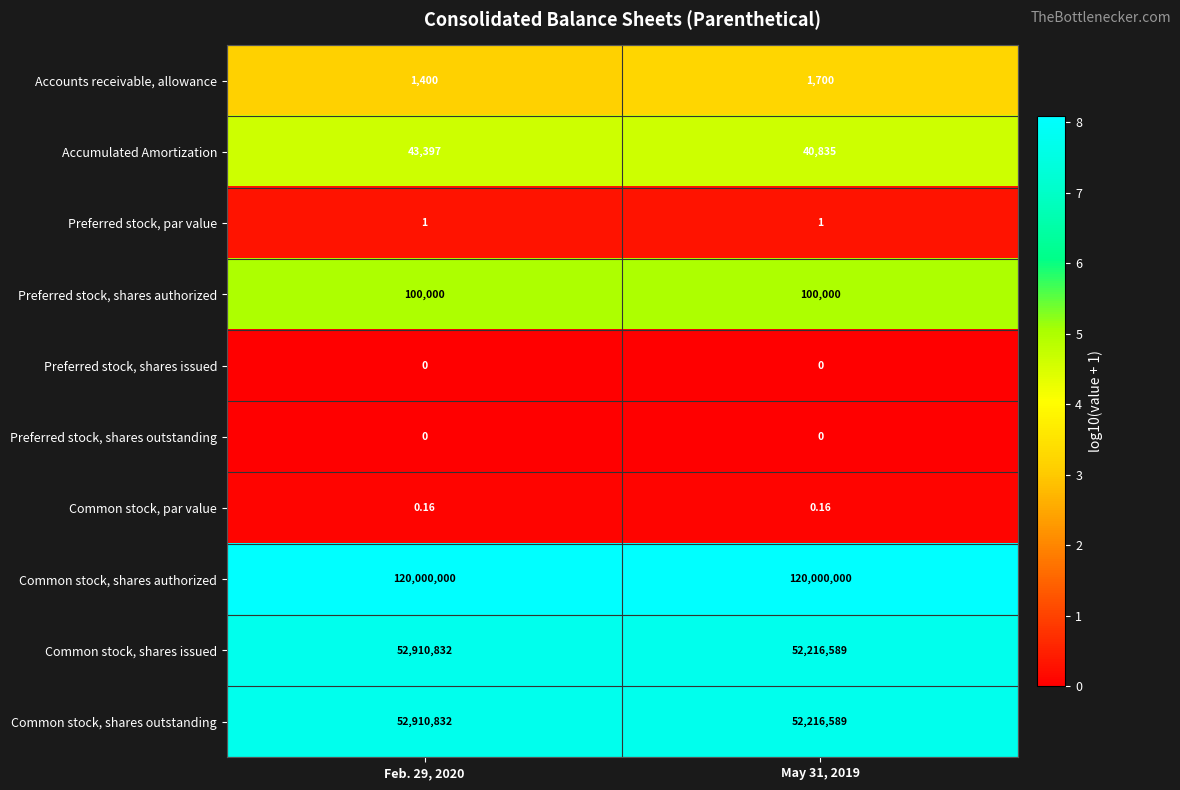

At how many categories does at least one series exceed 6?

2